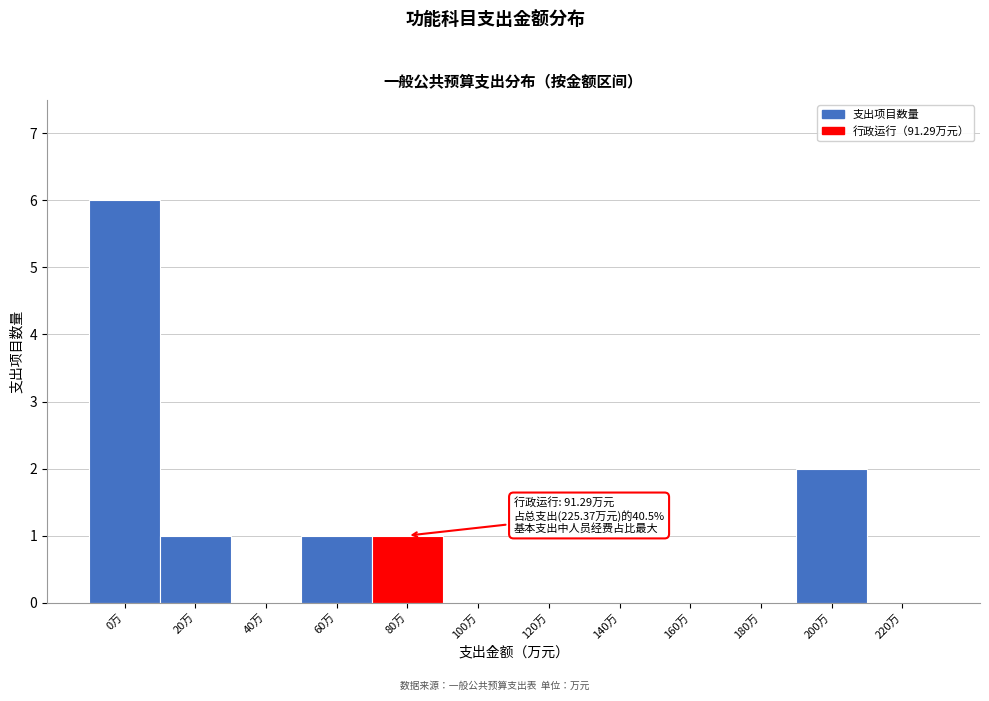

Reading right to left, what are all the values shown in this chart?

220万=0	200万=2	180万=0	160万=0	140万=0	120万=0	100万=0	80万=1	60万=1	40万=0	20万=1	0万=6